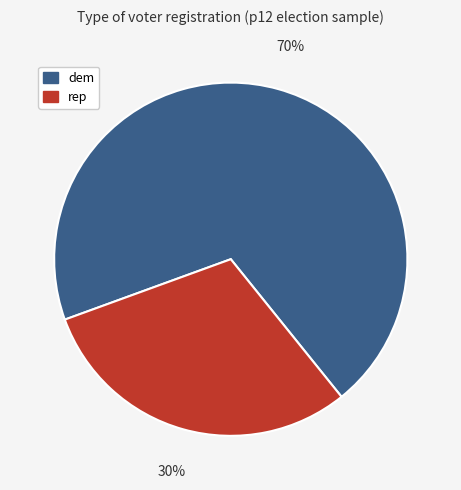

Is there any slice that represents more than half of the pie?

Yes